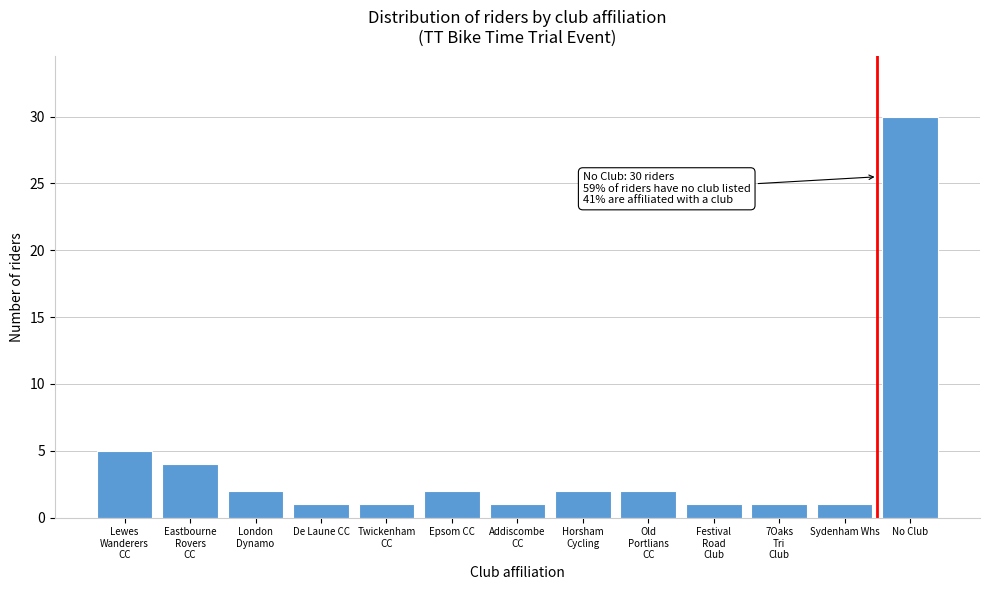

Reading left to right, what are all the values shown in this chart?

5	4	2	1	1	2	1	2	2	1	1	1	30